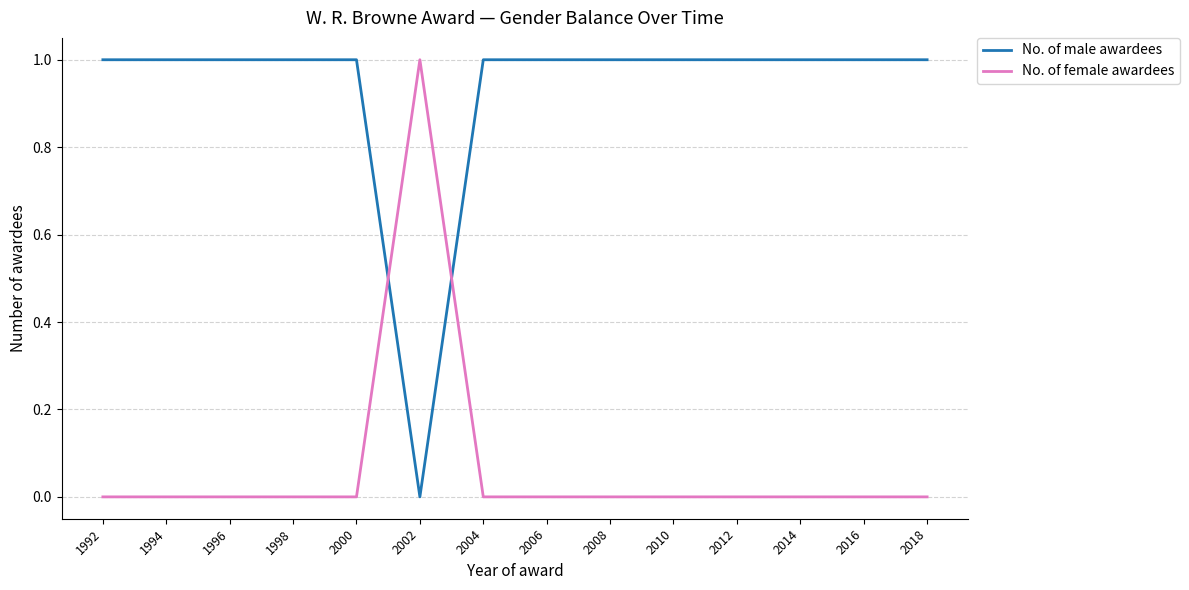

Is it true that No. of male awardees equals 1 at 1998?

True